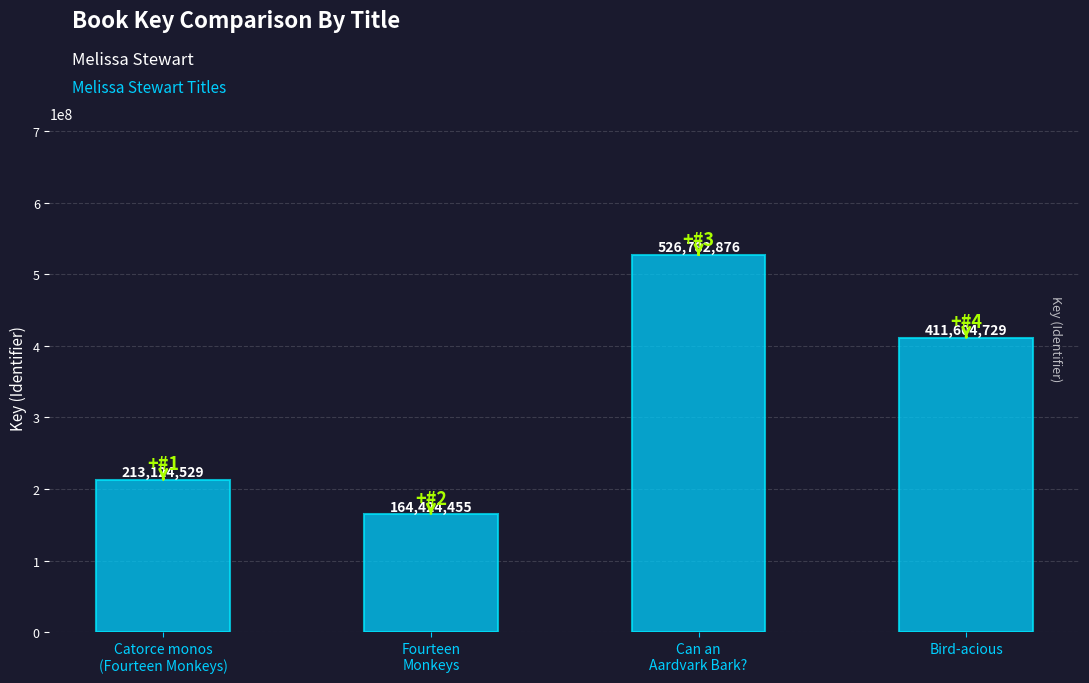

List the labels in order of value, smallest first.

Fourteen
Monkeys, Catorce monos
(Fourteen Monkeys), Bird-acious, Can an
Aardvark Bark?